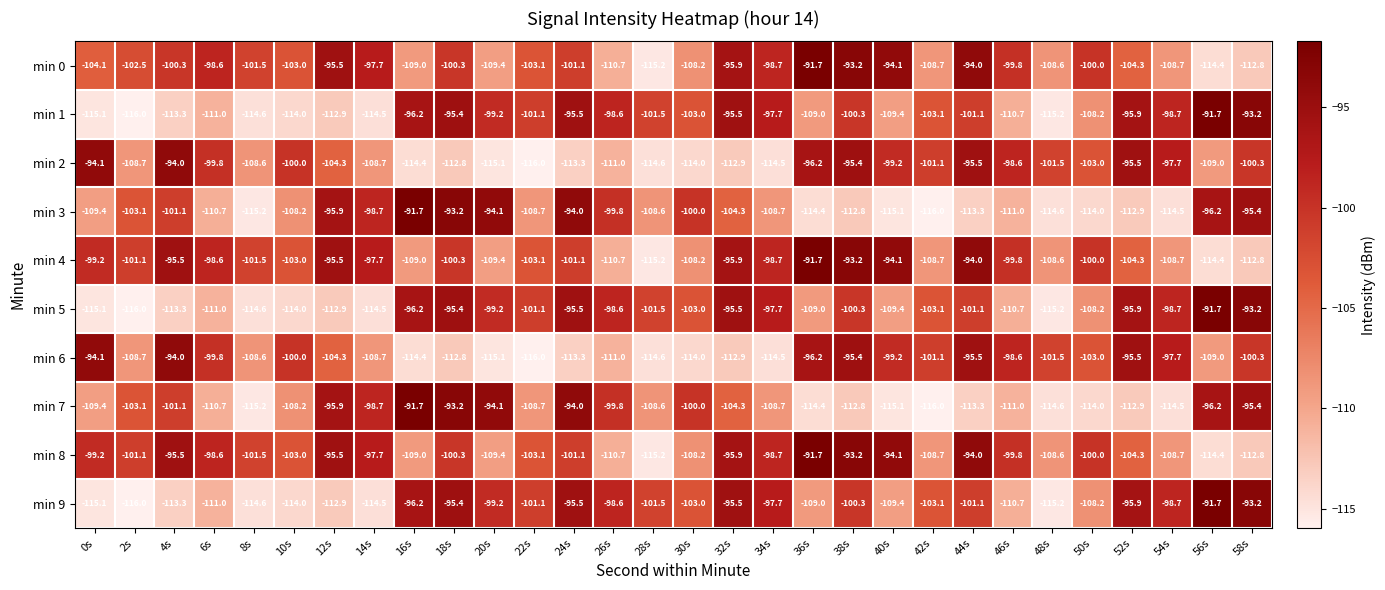

What is the total value across all series at 28s?

-1096.5